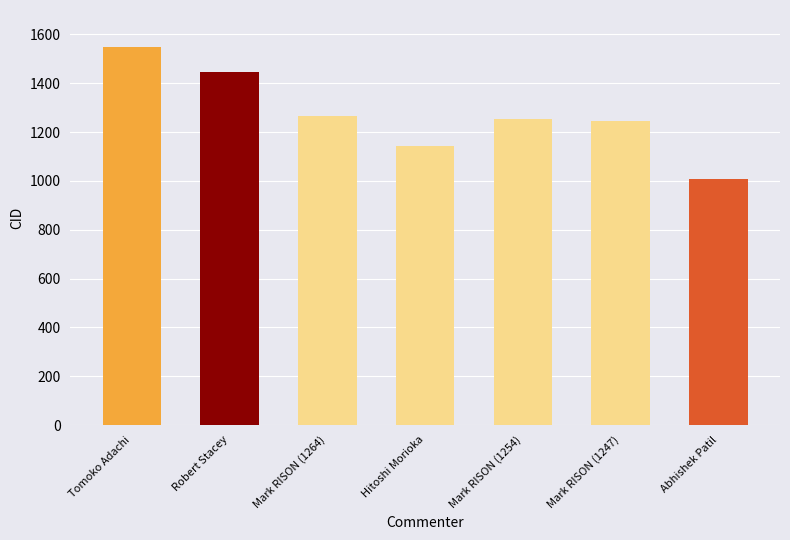

At which category does the chart reach its minimum across all series?

Abhishek Patil